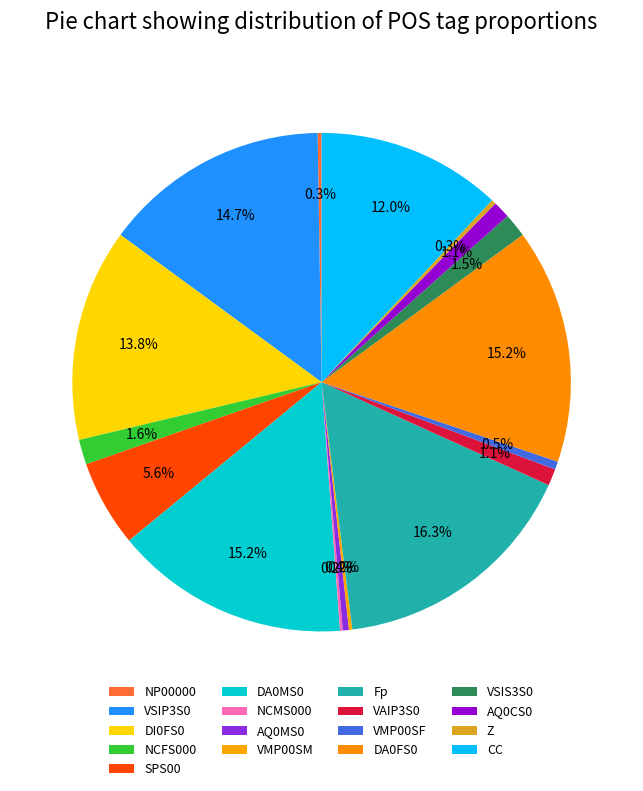

Is VMP00SF the majority of the pie?

No